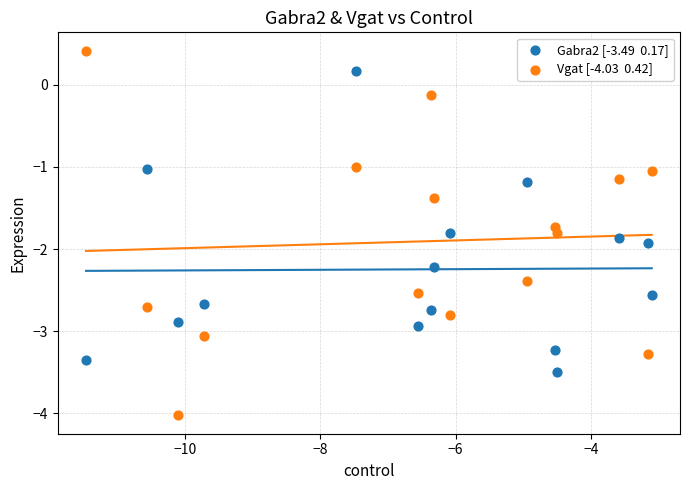

Across all data points, what is the range of Y values (max minus min)?

4.4